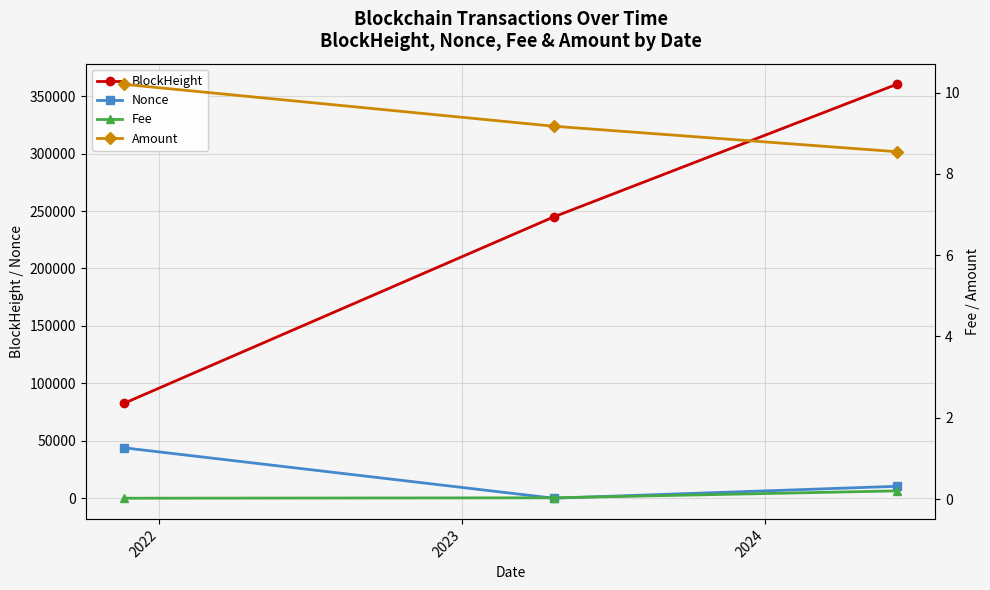

How many series are shown in this chart?

4